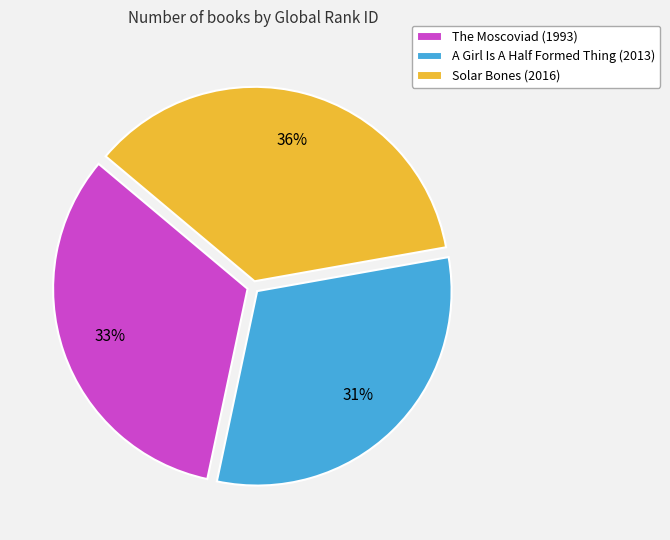

Count the number of slices in the pie.

3